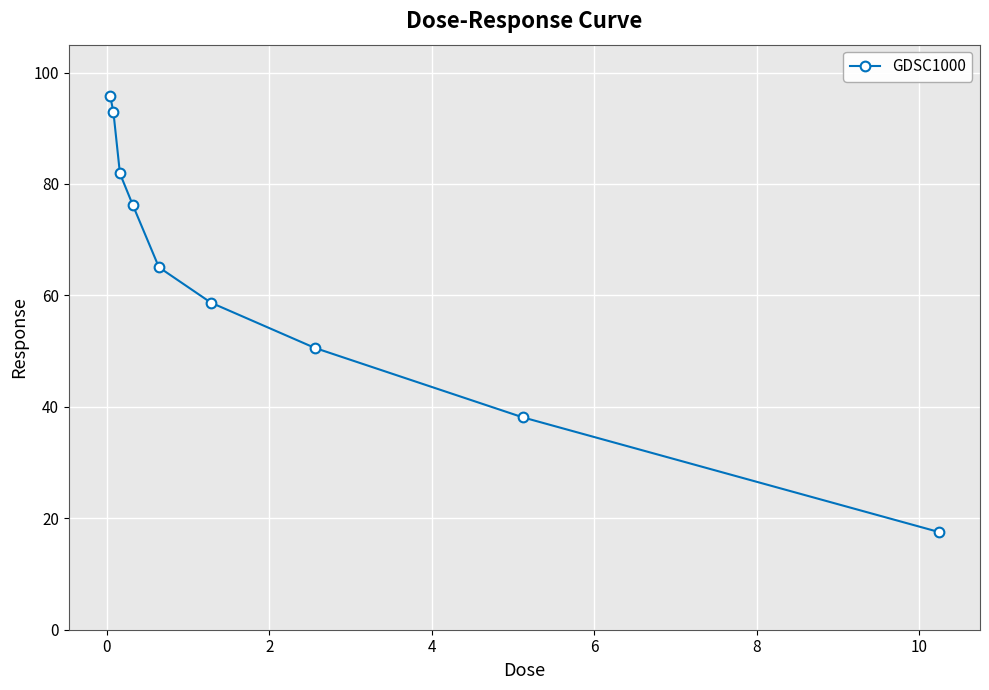

What is the minimum value shown in the chart?

17.6